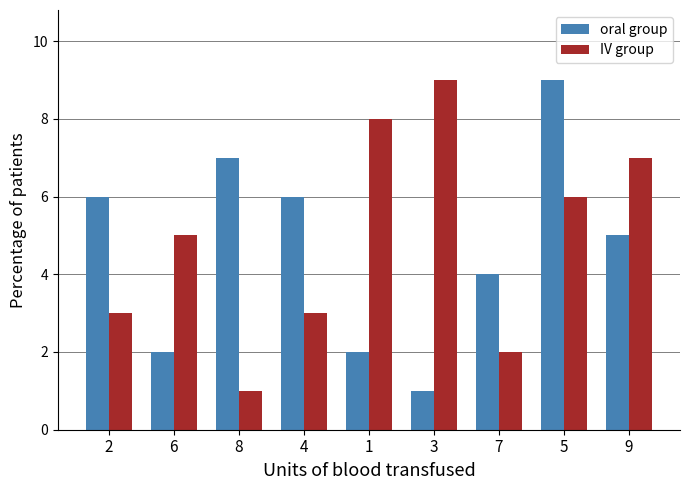

What is the lowest value of the IV group series?

1